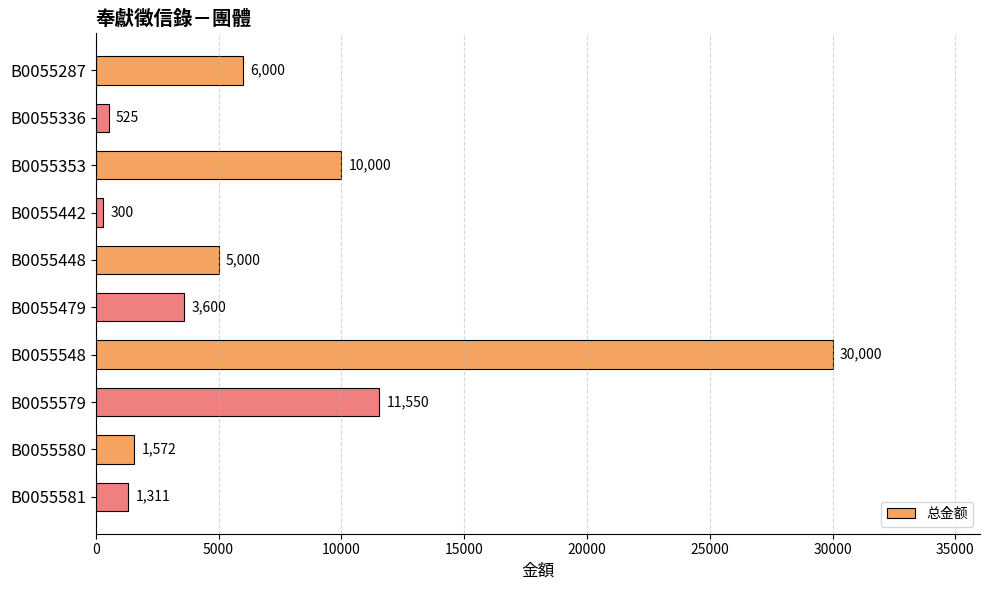

What is the value of the 9th bar from the top?

1572